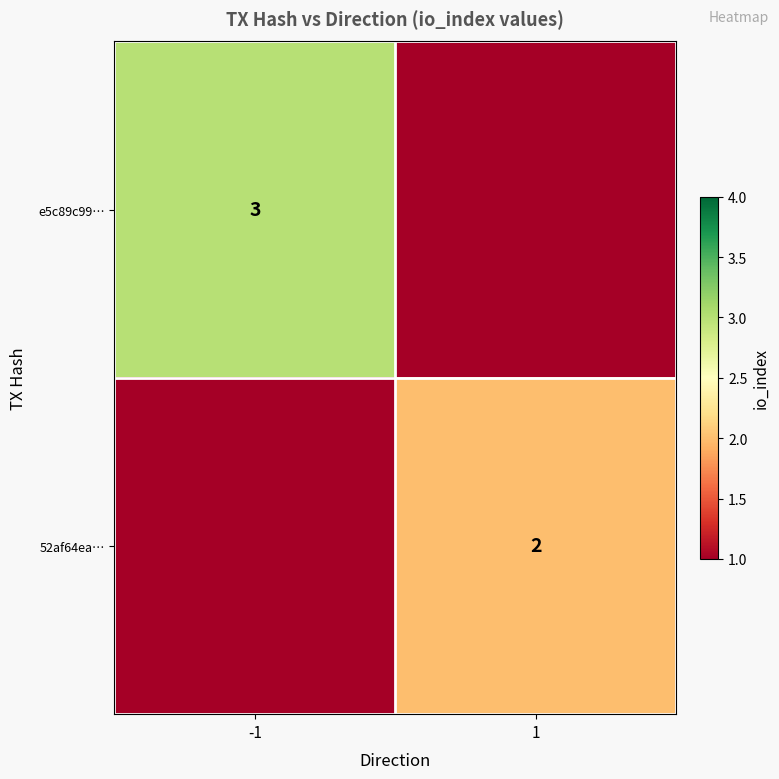

Count the number of categories in the chart.

2